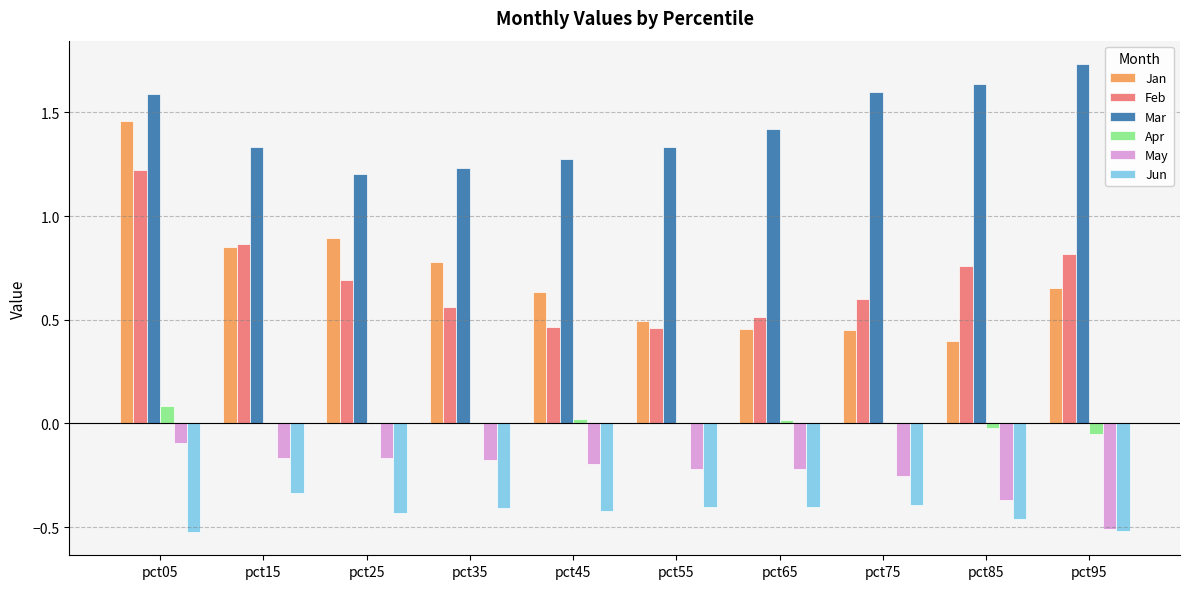

Is it true that Apr equals -0.0 at pct85?

True